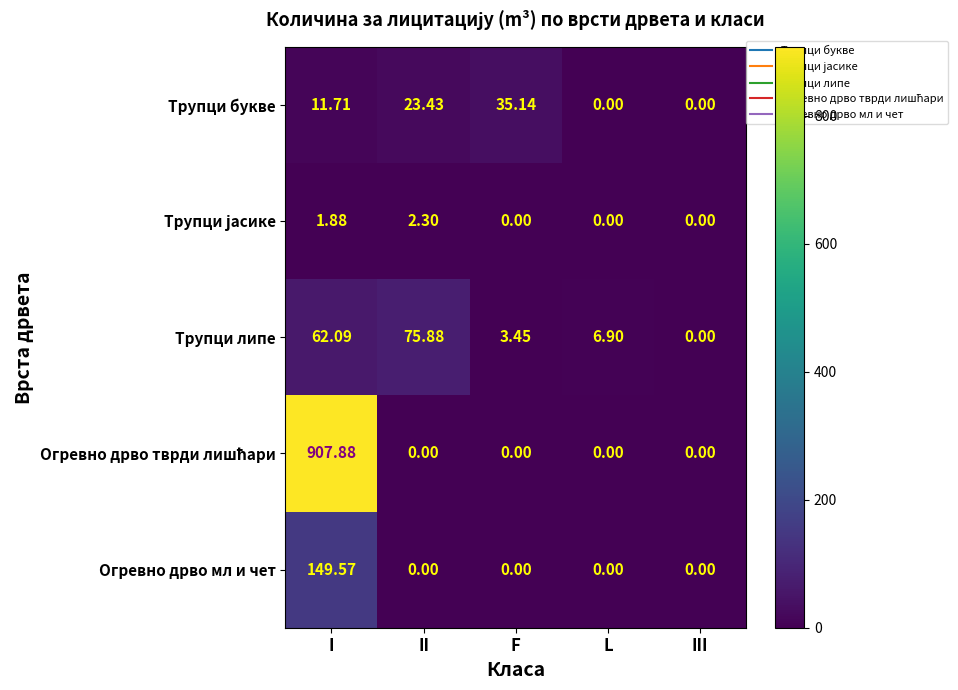

Where does the Трупци липе series first go above 6?

I